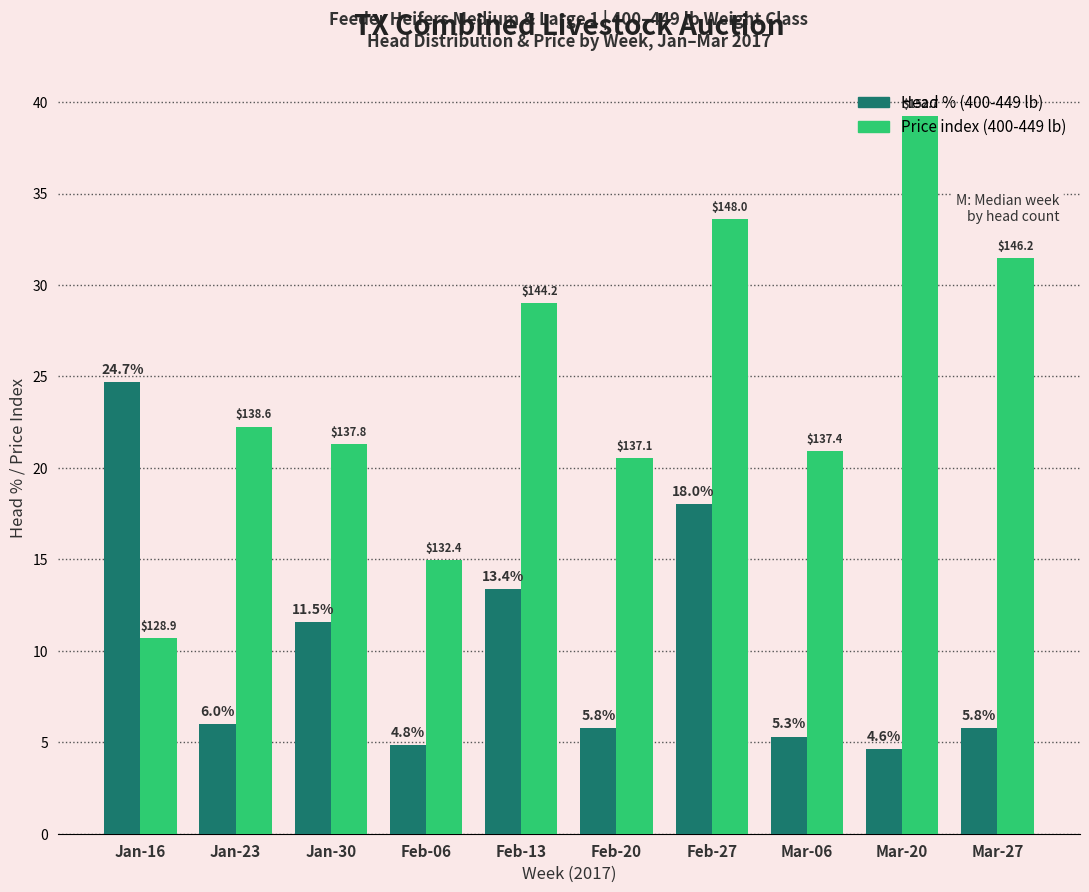

What is the total value across all series at Jan-16?

35.4